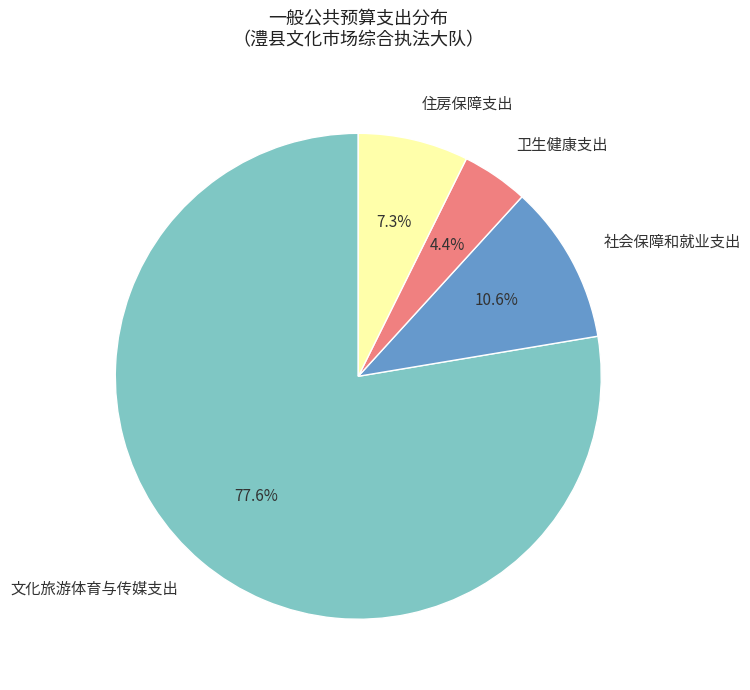

Approximately how many times larger is the value at 卫生健康支出 compared to 住房保障支出?

0.6